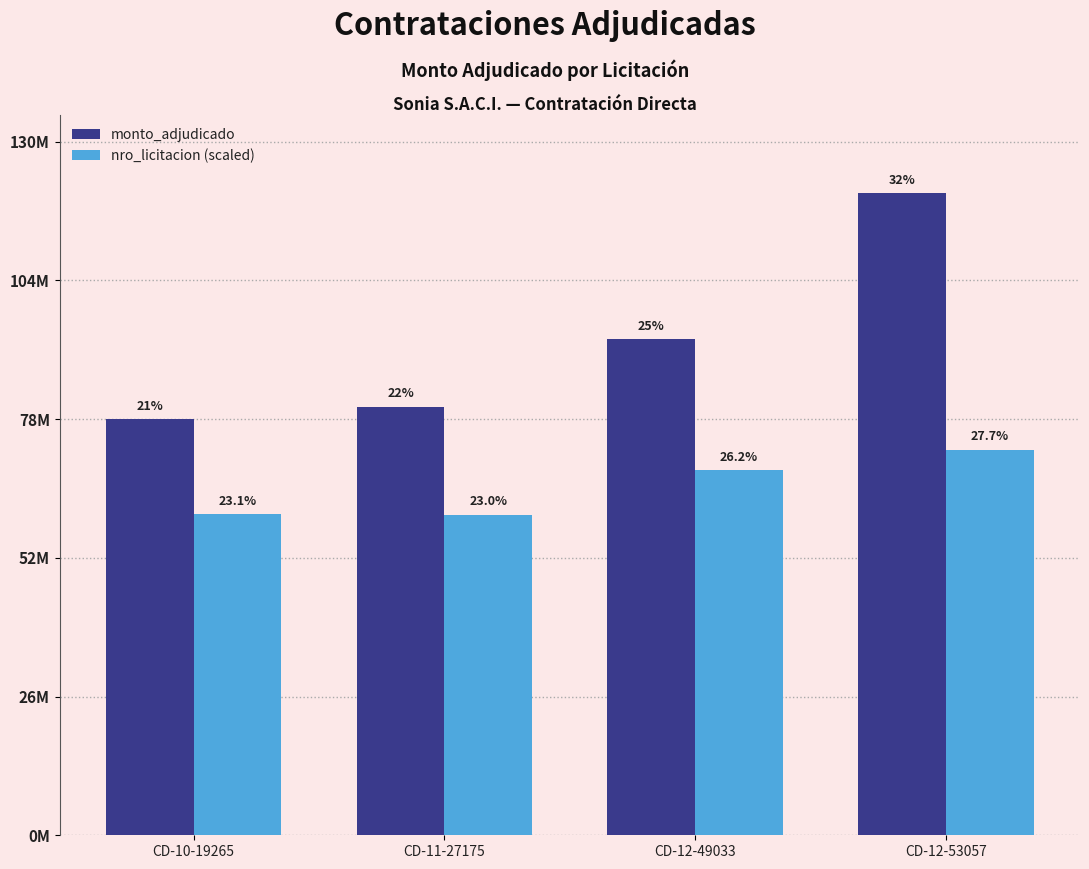

Are the bars horizontal?

No